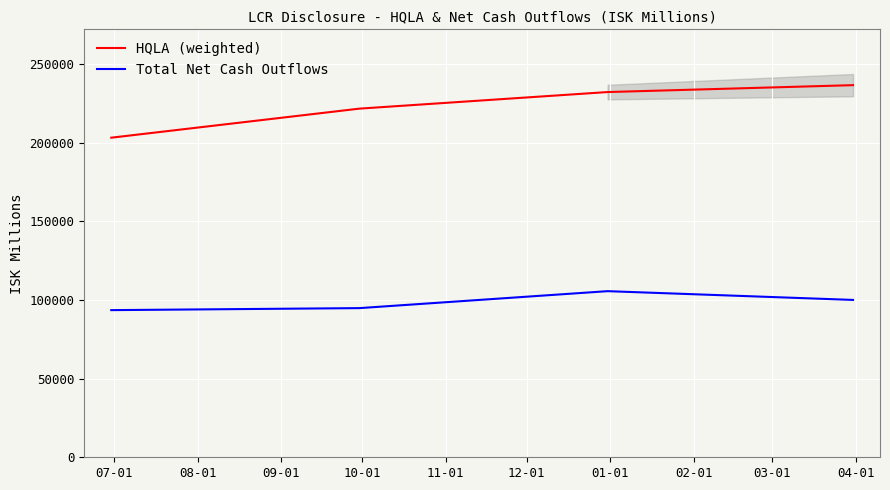

Reading left to right, what are all the values shown in this chart?

HQLA (weighted): 203120.8	221585.8	232121.2	236508.0
Total Net Cash Outflows: 93521.0	94799.0	105575.0	100007.9